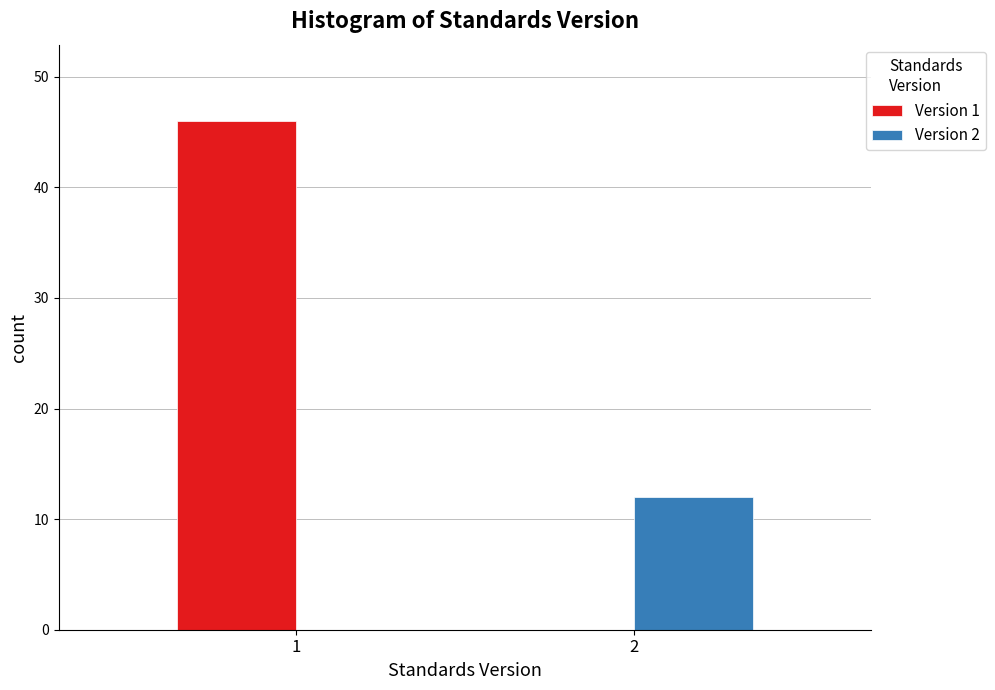

Reading left to right, transcribe all the data shown in this chart.

Version 1: 1=46	2=0
Version 2: 1=0	2=12